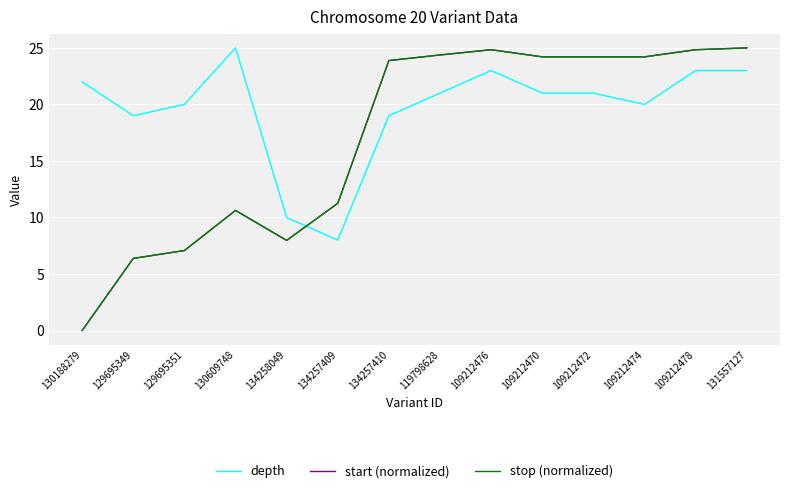

What is the sum of the start (normalized) values at 131557127 and 129695351?

32.1